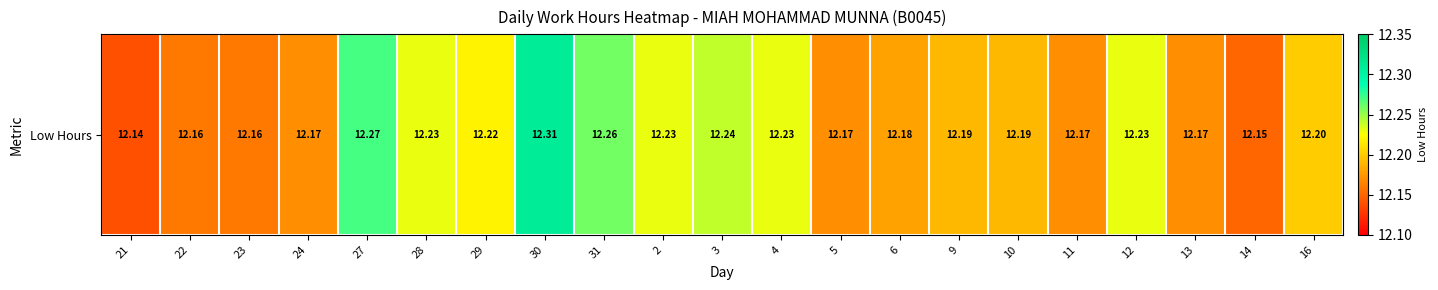

Which has a higher value, 3 or 29?

3